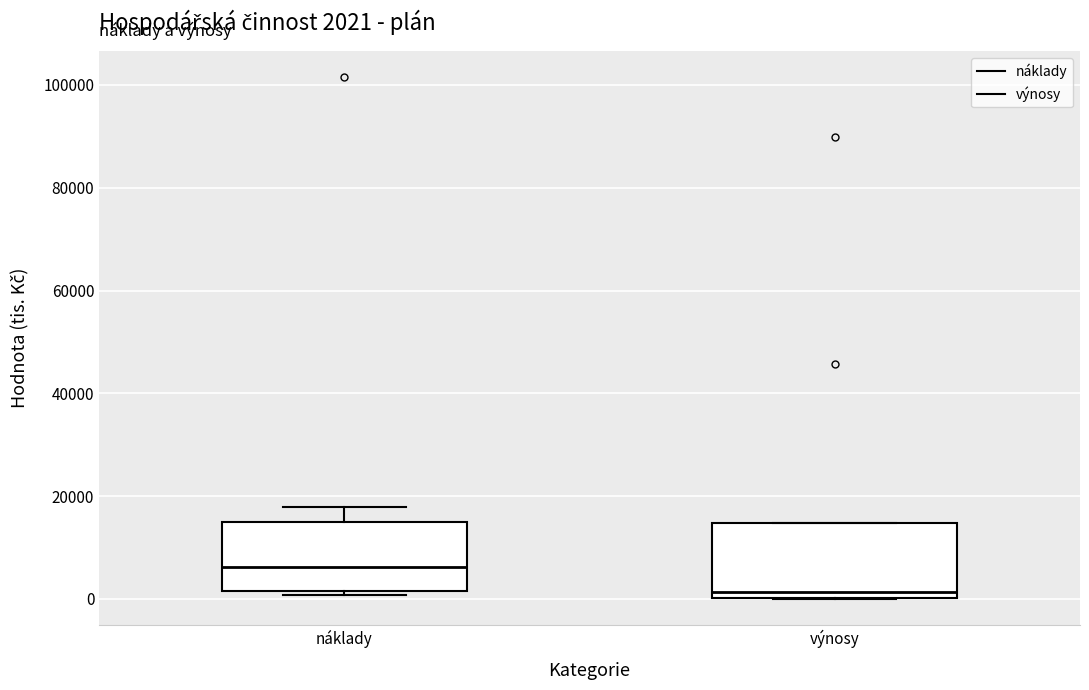

Which box's median line is the highest?

náklady